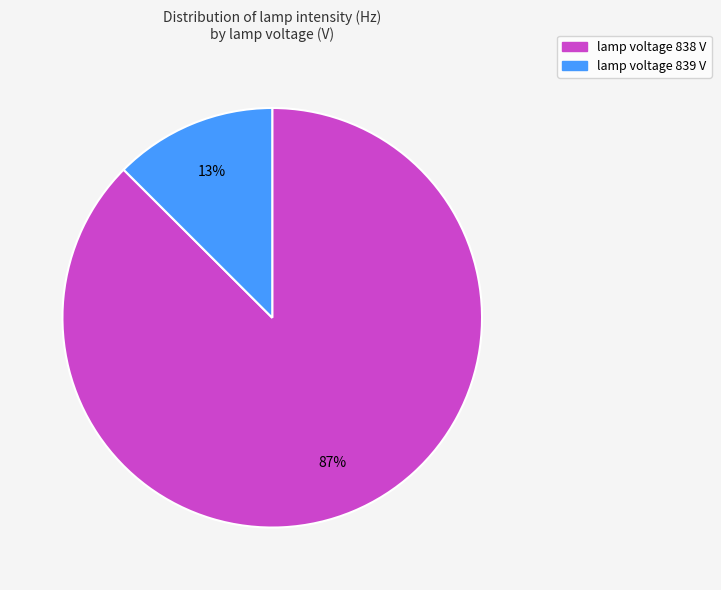

To the nearest percent, what is the average slice percentage?

50%